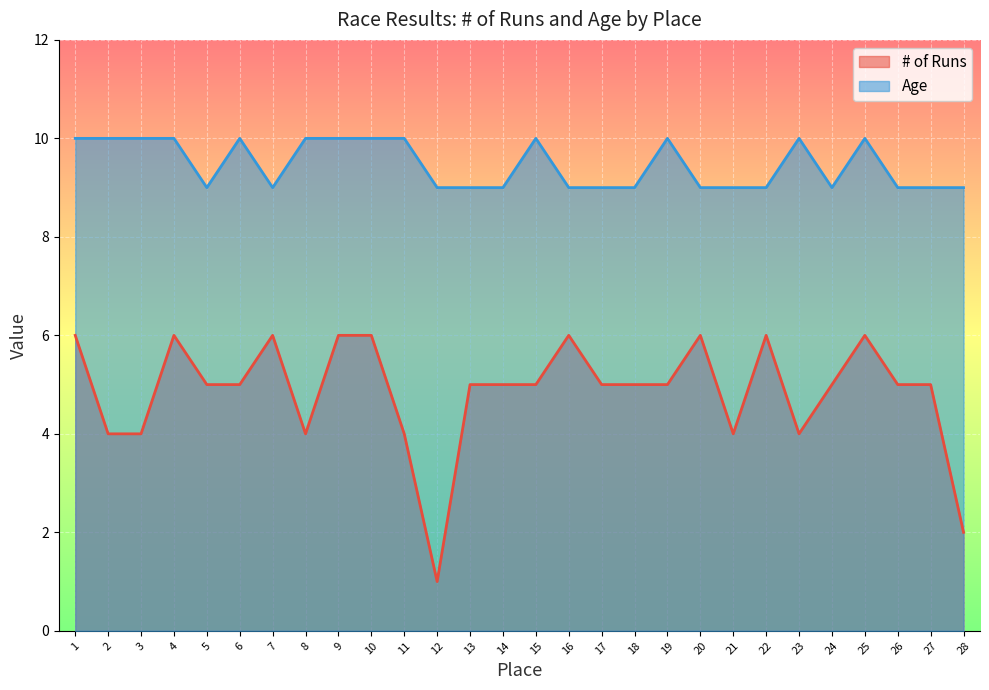

At how many categories does at least one series exceed 7?

28